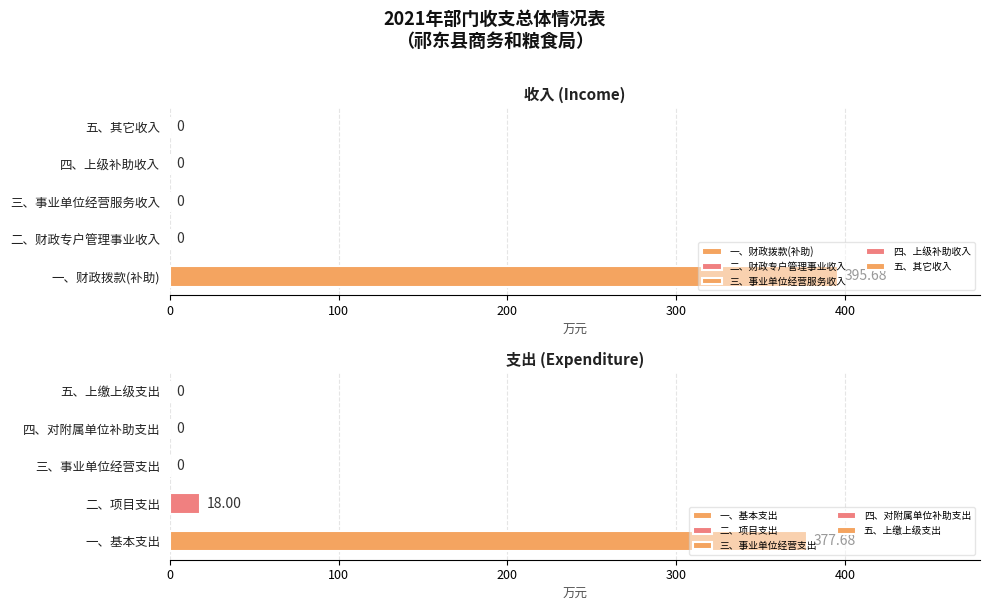

What is the difference between the maximum and minimum values?

395.7